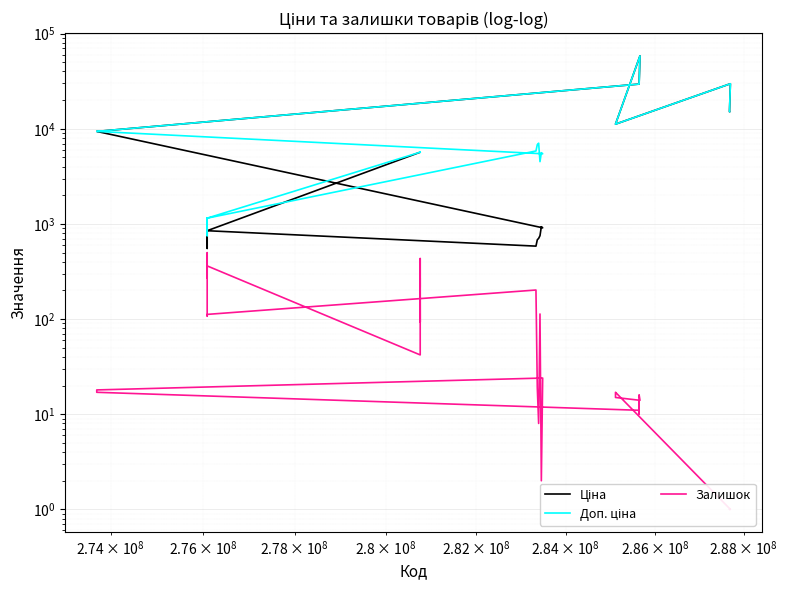

What is the highest value of the Залишок series?

500.0